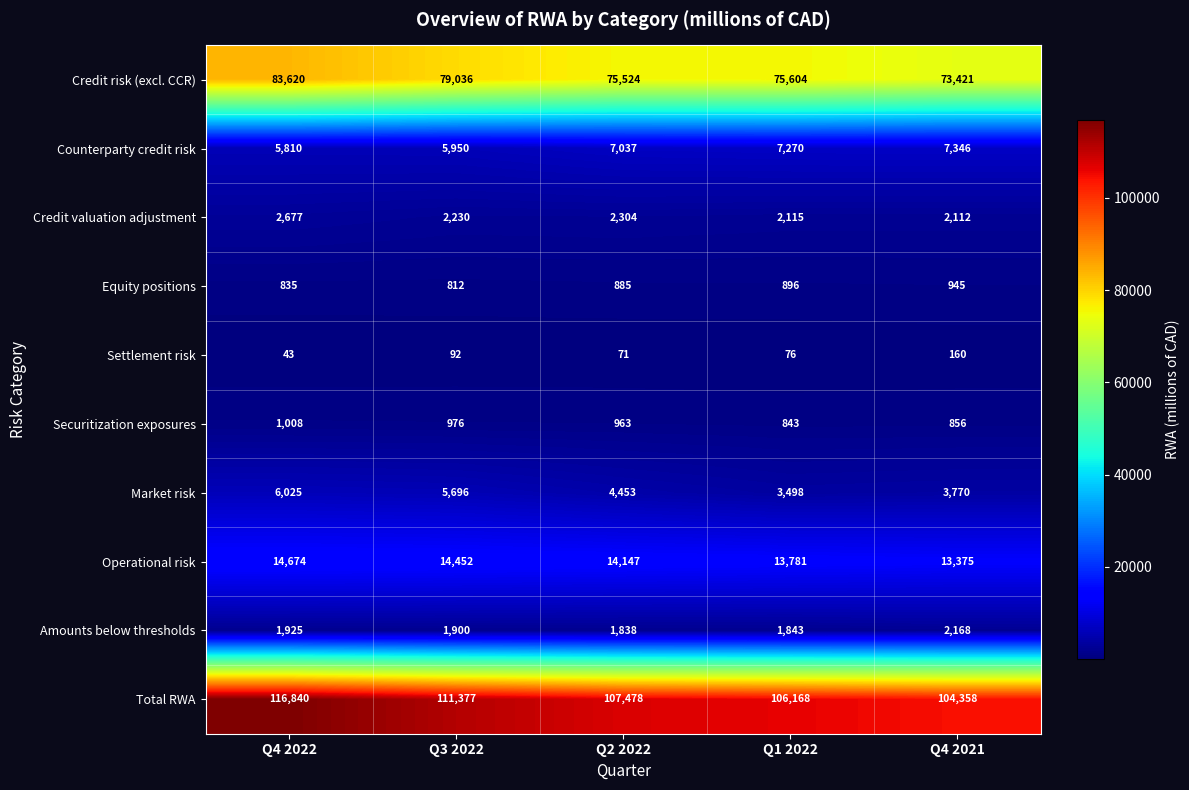

List the series in order of their peak value, highest first.

Total RWA, Credit risk (excl. CCR), Operational risk, Counterparty credit risk, Market risk, Credit valuation adjustment, Amounts below thresholds, Securitization exposures, Equity positions, Settlement risk